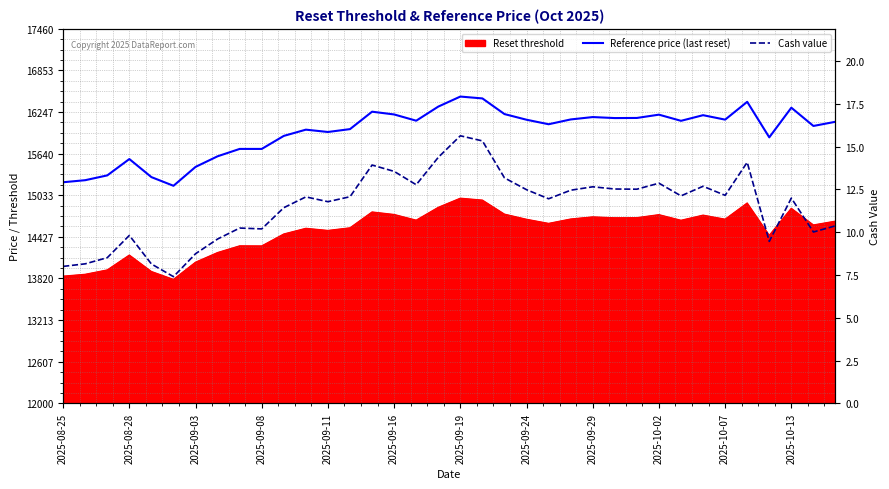

How many lines are shown in the chart?

2